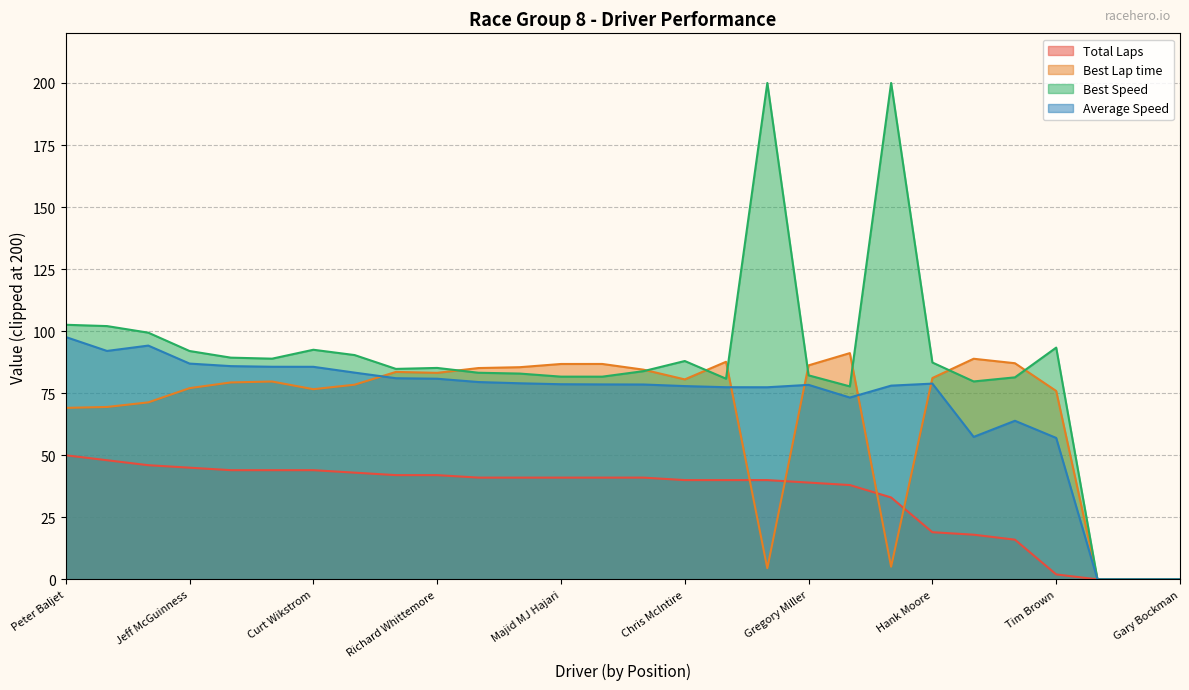

At Cody Smith, list the series in order from largest to smallest.

Average Speed, Best Lap time, Total Laps